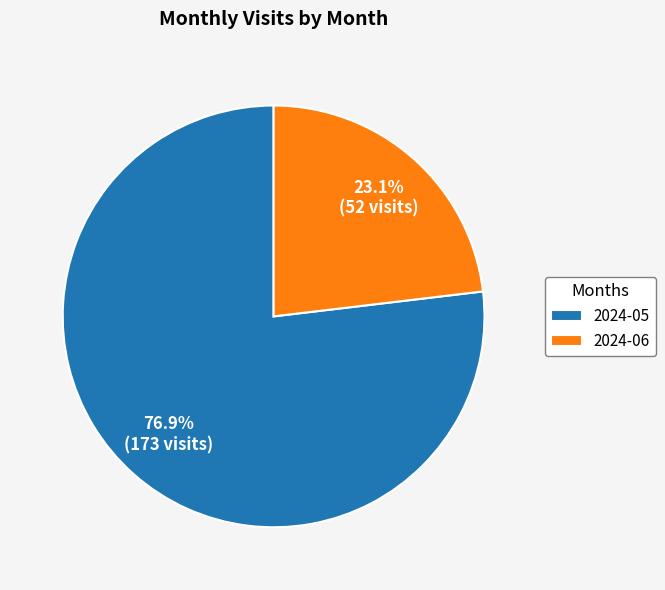

What portion of the pie excludes 2024-06?

76.9%